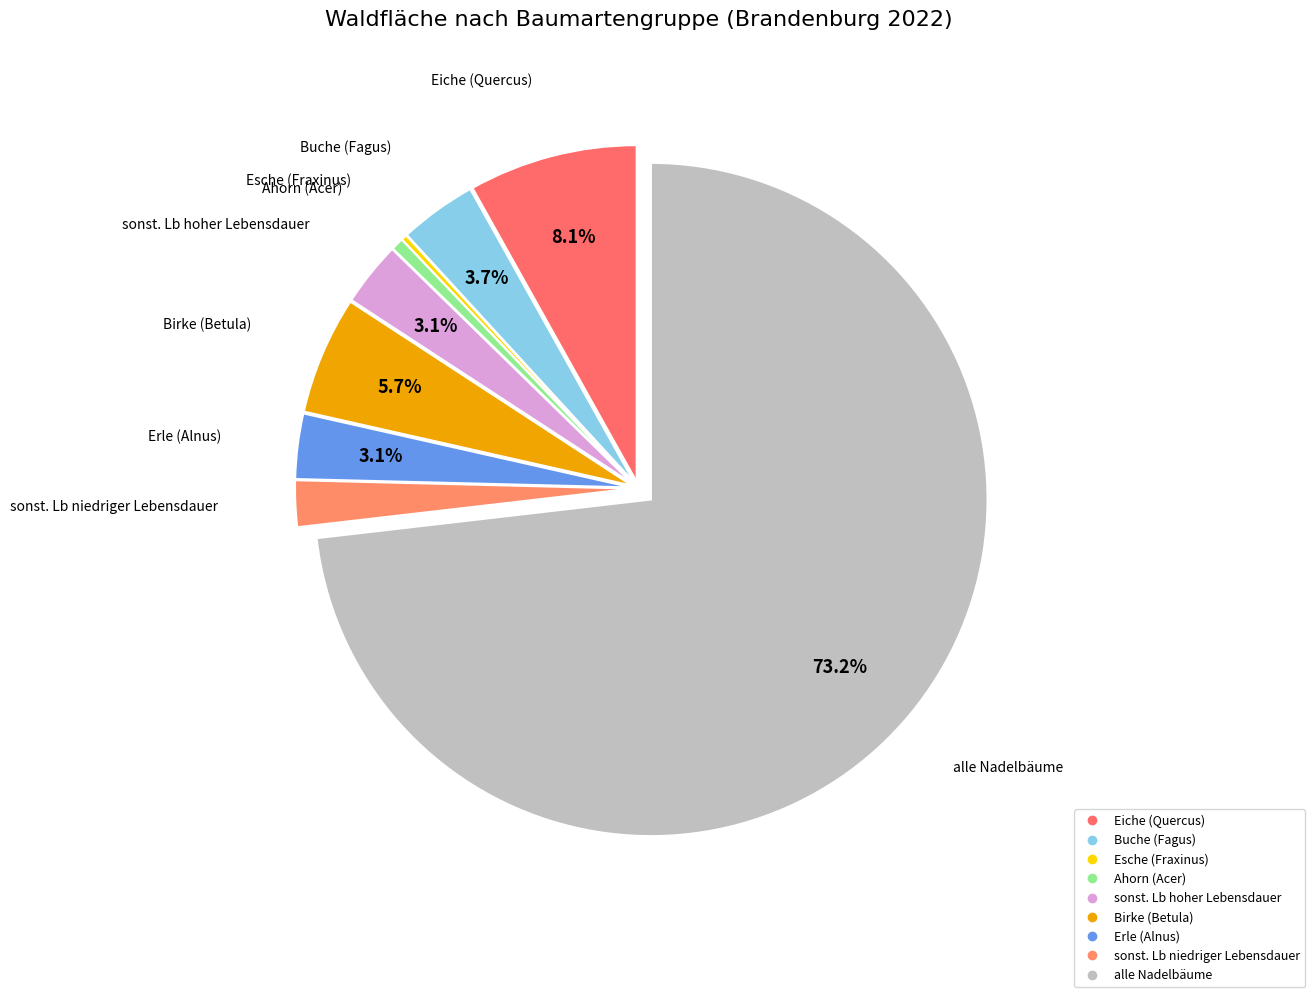

What is the largest slice in the pie chart?

alle Nadelbäume